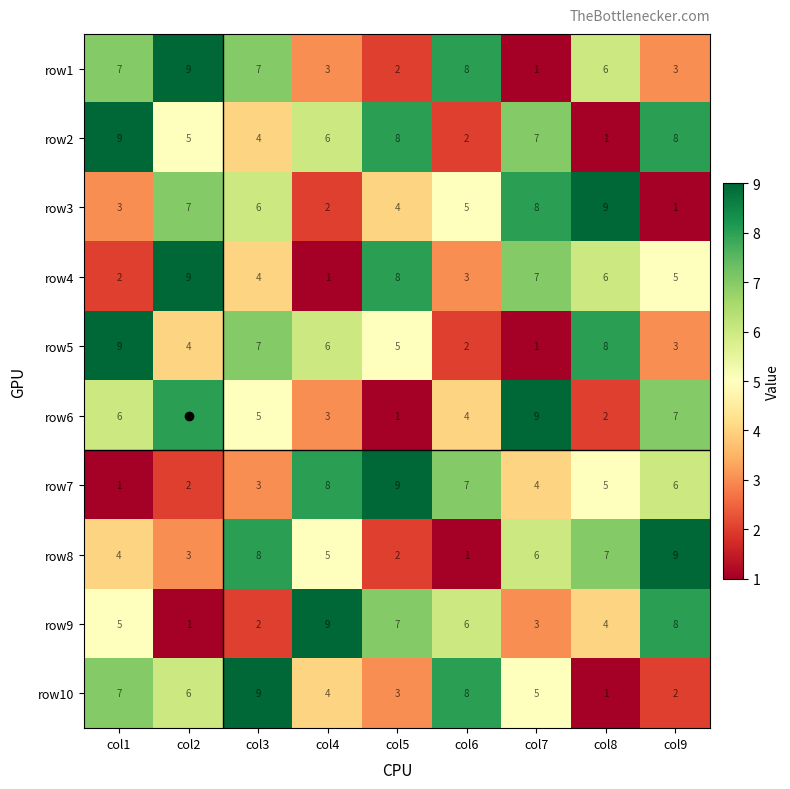

What is the spread (max minus min) of values at col3?

7